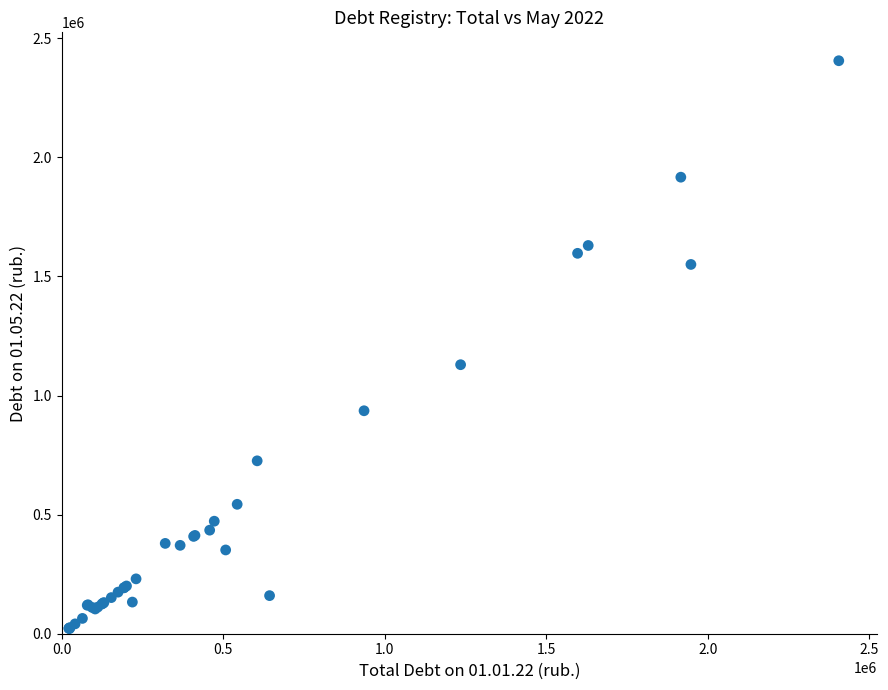

What Y value in the scatter plot is closest to 1213779?

1129643.9